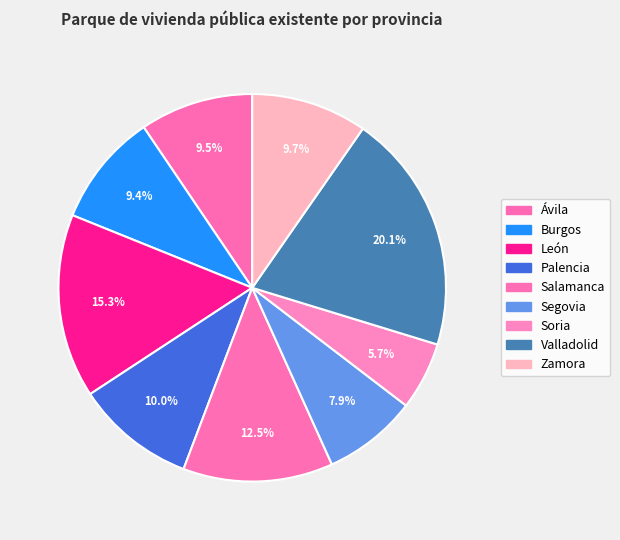

To the nearest percent, what is the combined percentage of Palencia and Burgos?

19%